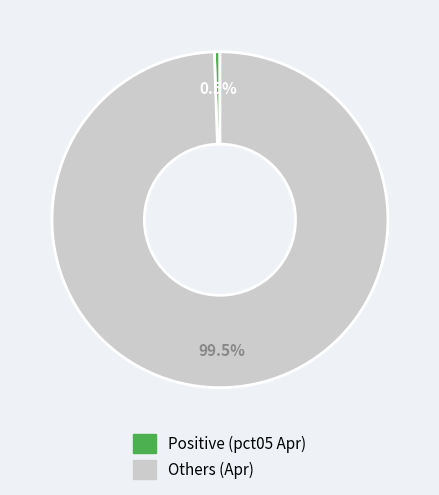

Is there any slice that represents more than half of the pie?

Yes